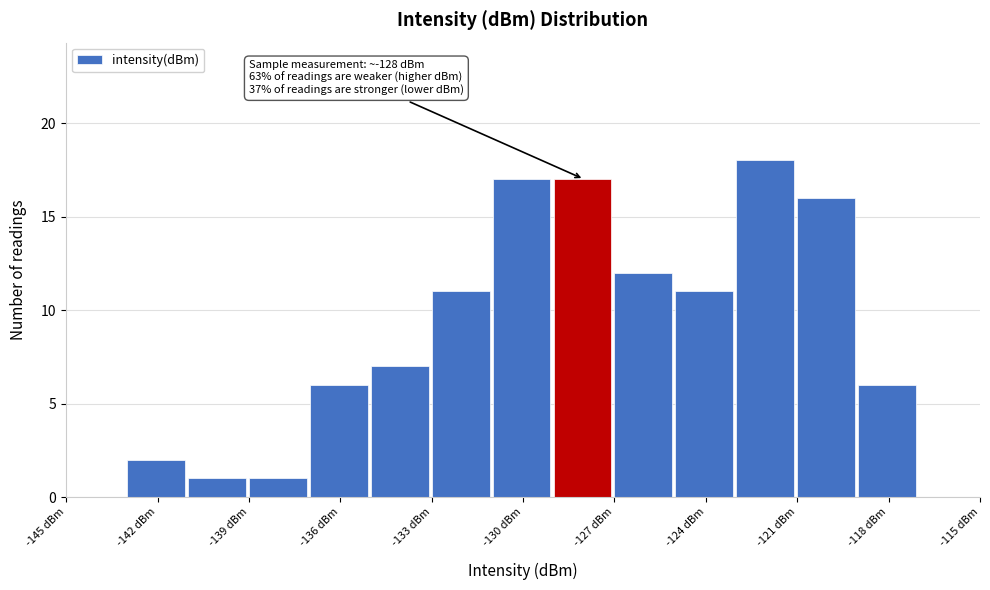

Over which range of the x-axis is the bar tallest?

-123 to -121